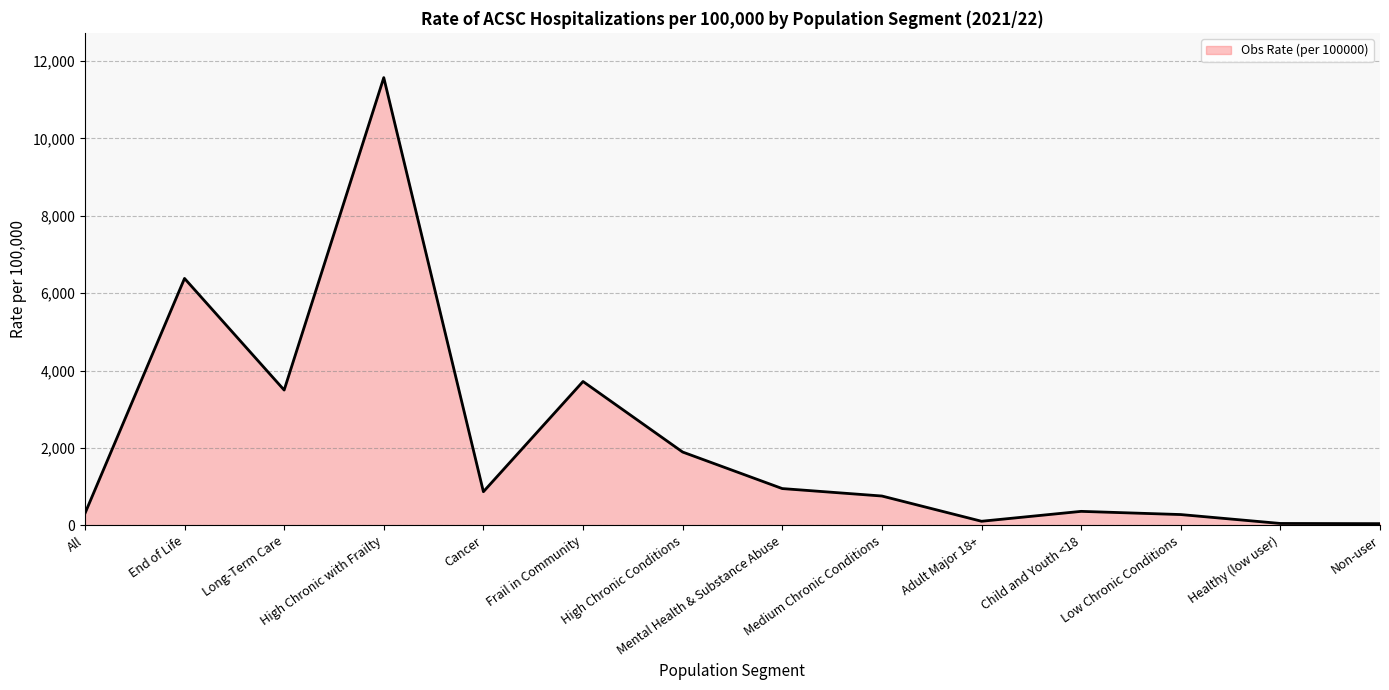

The chart shows a value of 334.0 at Medium Chronic Conditions. True or false?

False